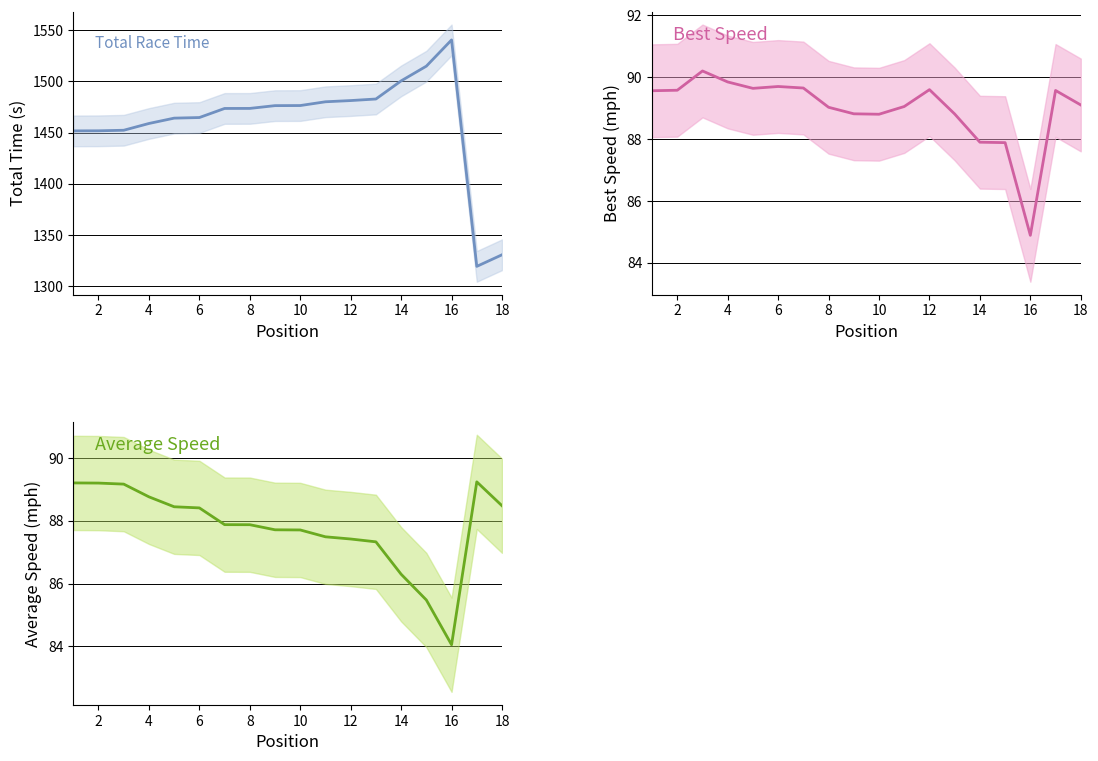

How many data points does each series have?

18